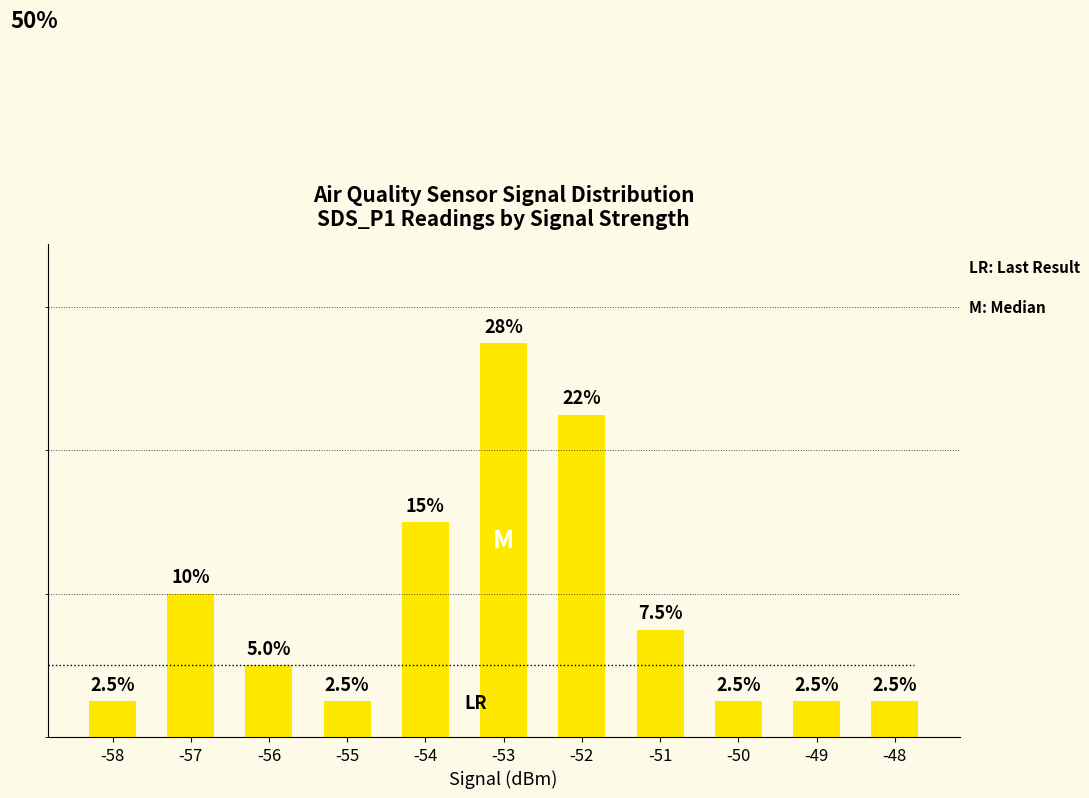

What is the sum of all values?

100.0